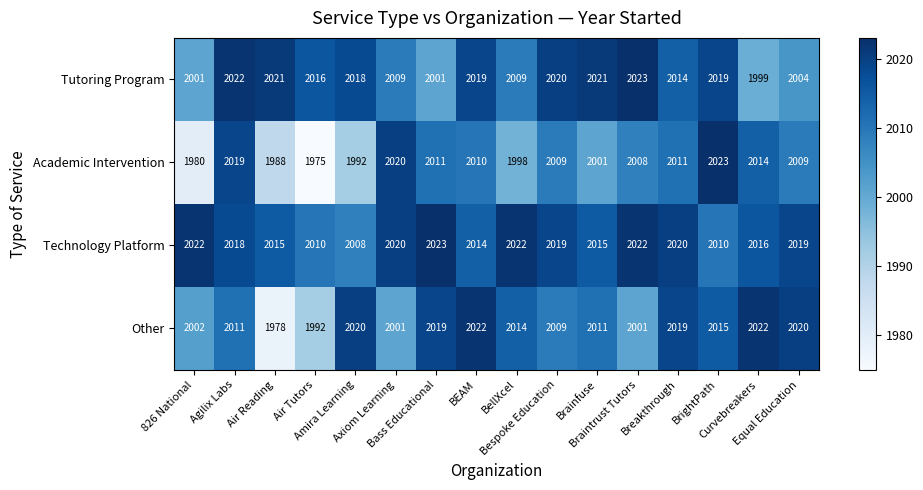

List the series in order of their overall mean, lowest first.

Academic Intervention, Other, Tutoring Program, Technology Platform